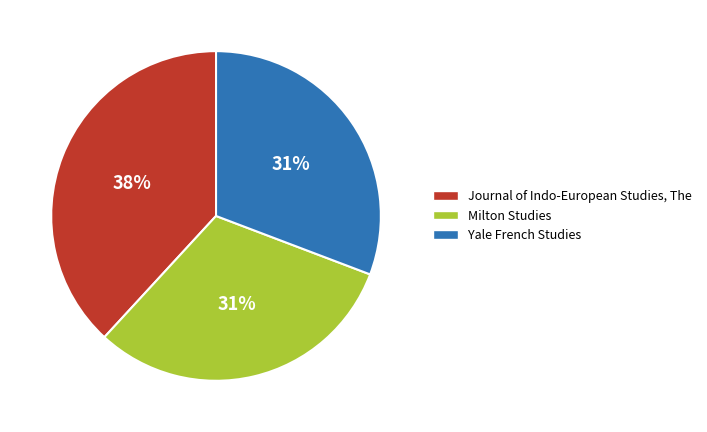

Which slice is the largest?

Journal of Indo-European Studies, The